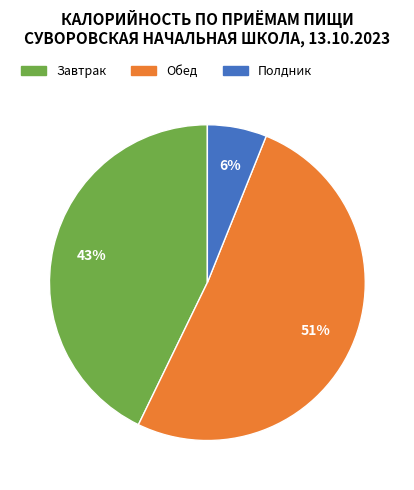

The Завтрак slice represents 48% of the pie. True or false?

False